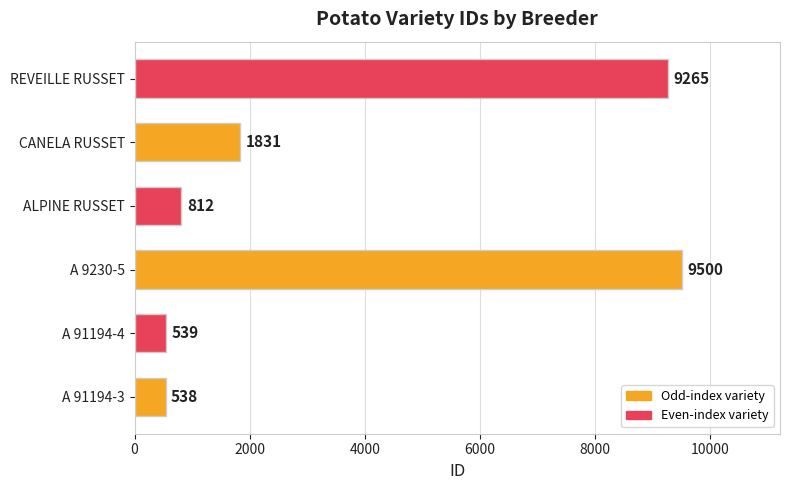

What is the difference between the second highest and minimum values?

8727